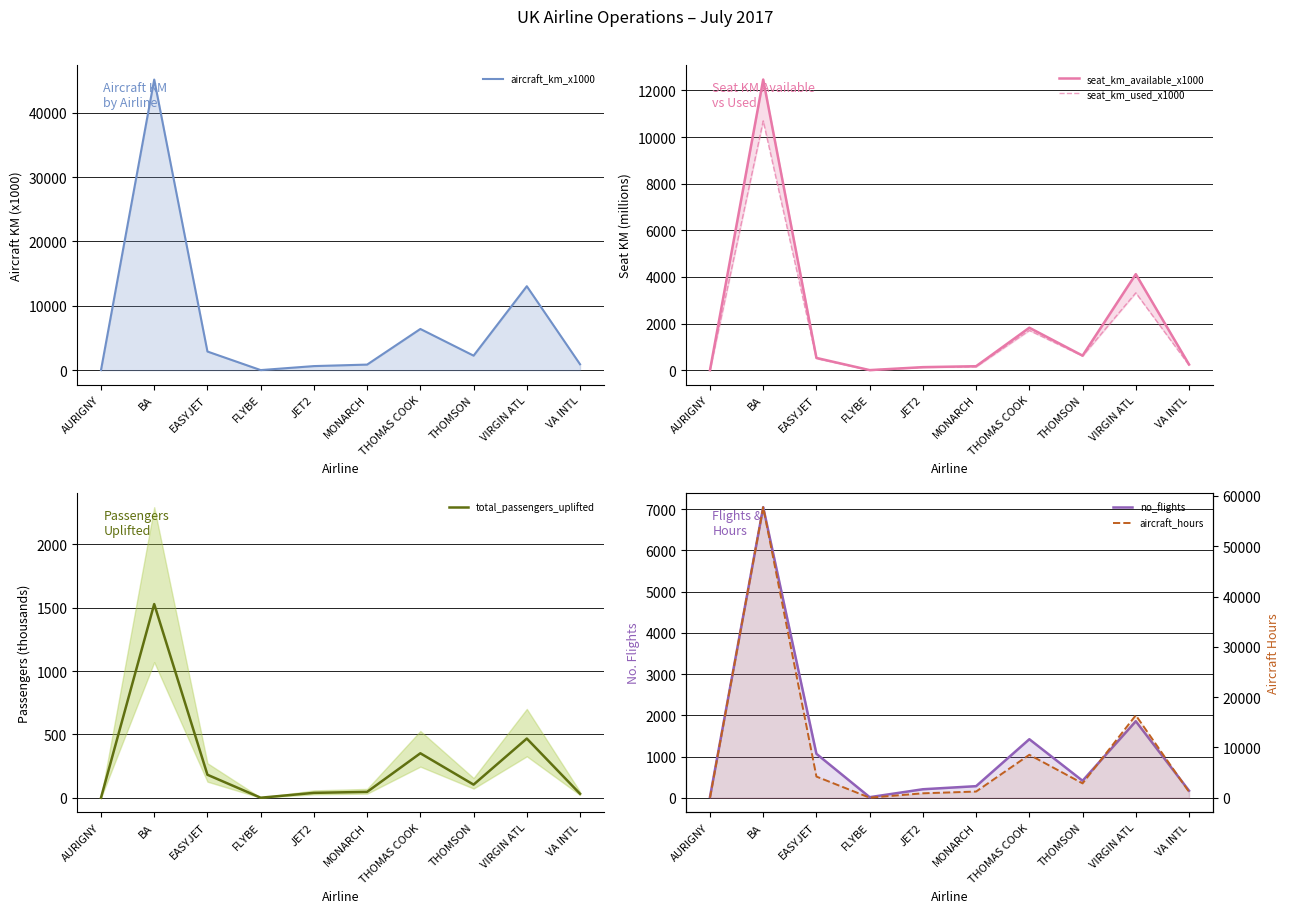

What position from the right is THOMAS COOK?

4